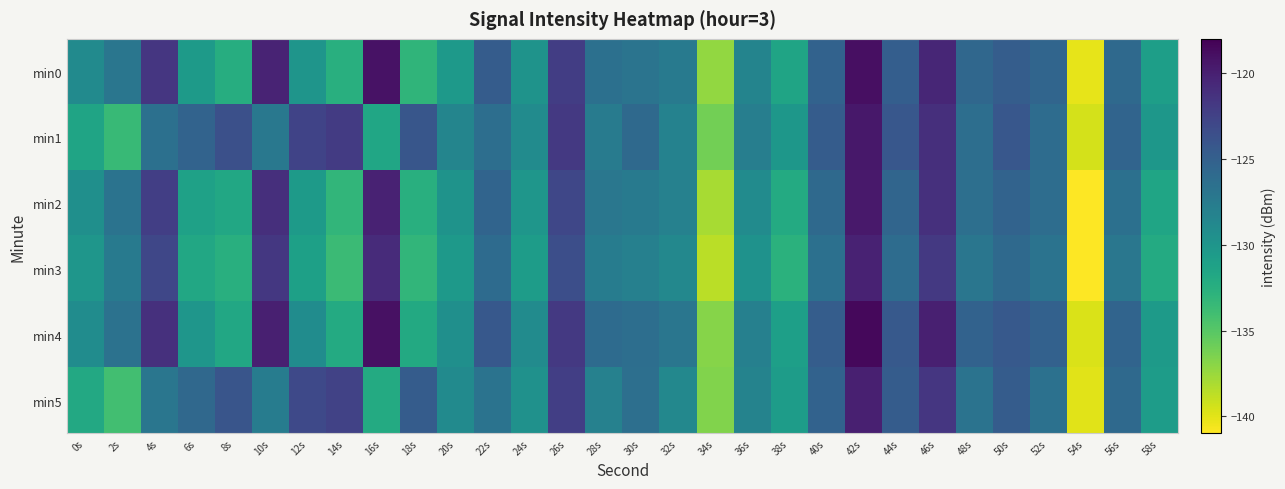

At which category is the sum across all series the highest?

42s